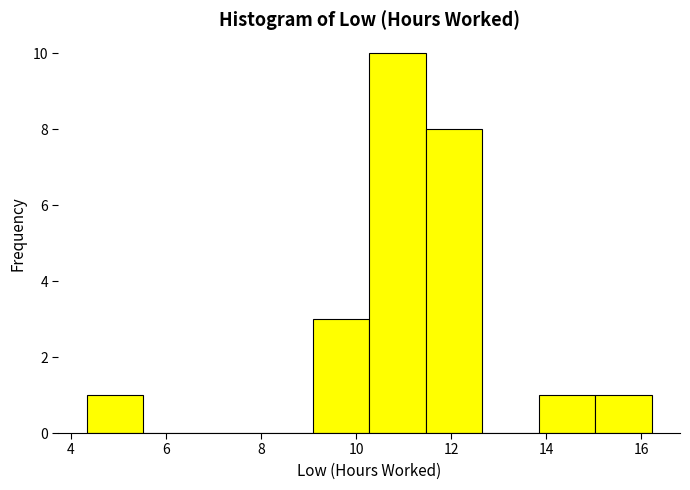

Reading left to right, list every bar in this chart as the range it spans on the x-axis followed by its height. Neither the bar edges nor the heights are printed on the chart, so give them approximately, as read against the axes.

4.4 to 5.6: 1
5.6 to 6.8: 0
6.8 to 7.8: 0
7.8 to 9.0: 0
9.0 to 10.2: 3
10.2 to 11.4: 10
11.4 to 12.6: 8
12.6 to 13.8: 0
13.8 to 15.0: 1
15.0 to 16.2: 1